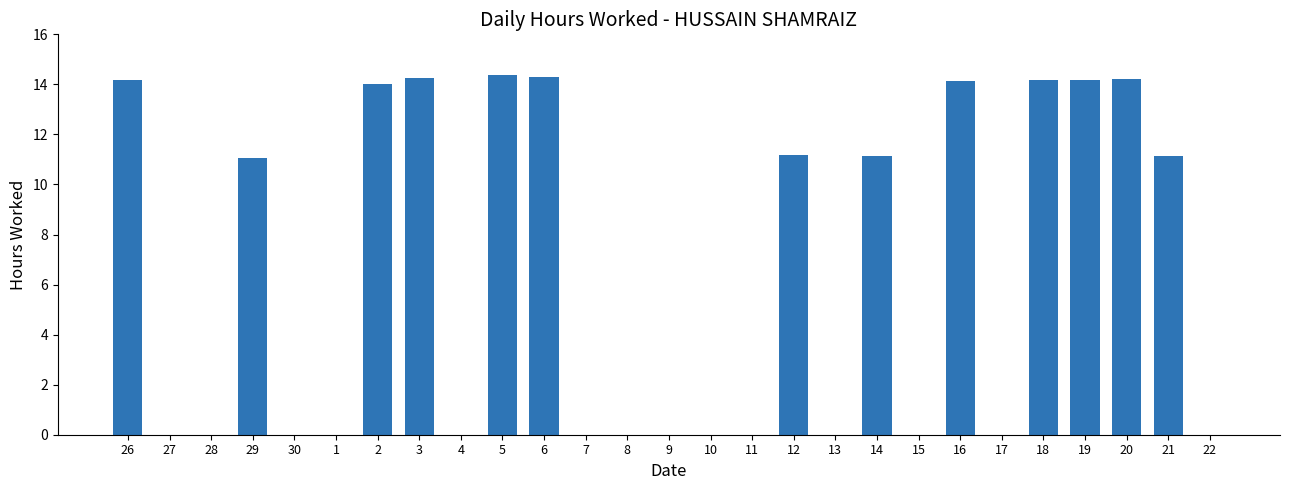

The chart shows a value of 0.0 at 30. True or false?

True